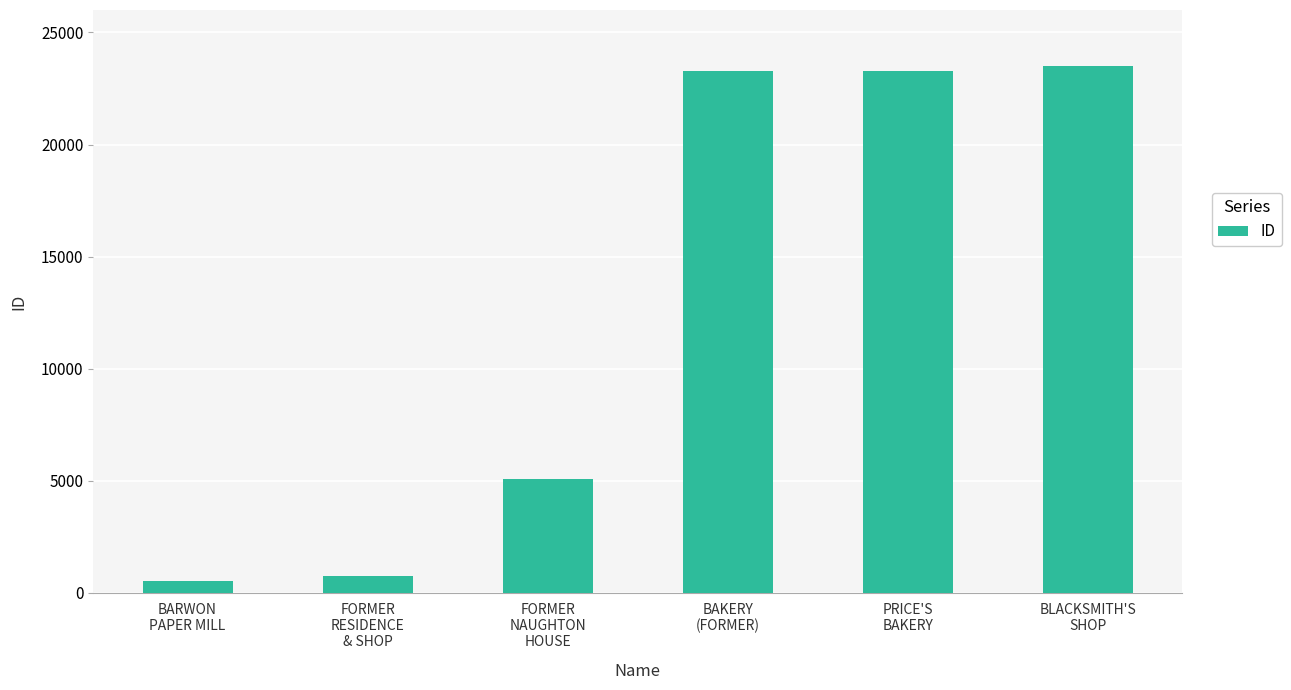

What position from the left is FORMER
RESIDENCE
& SHOP?

2